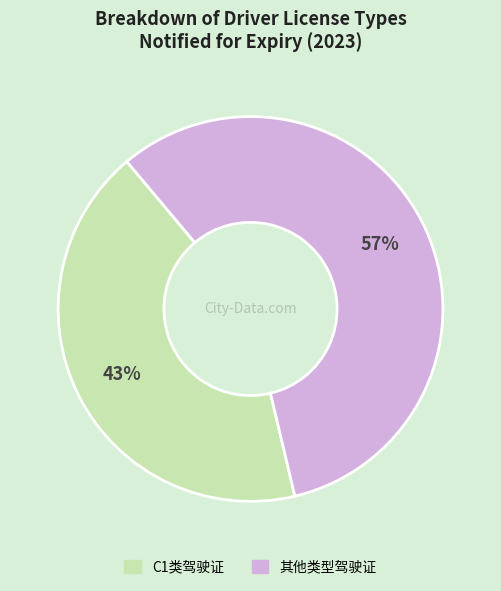

To the nearest percent, what is the average slice percentage?

50%